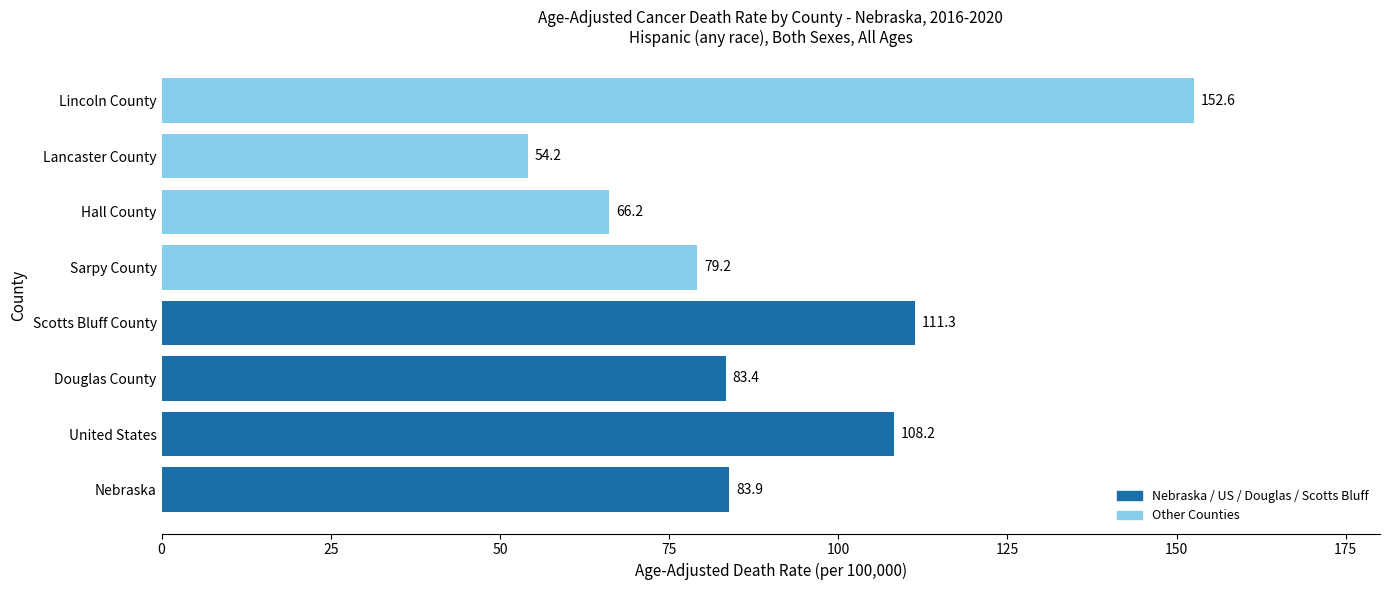

At which label is the value closest to 103?

United States